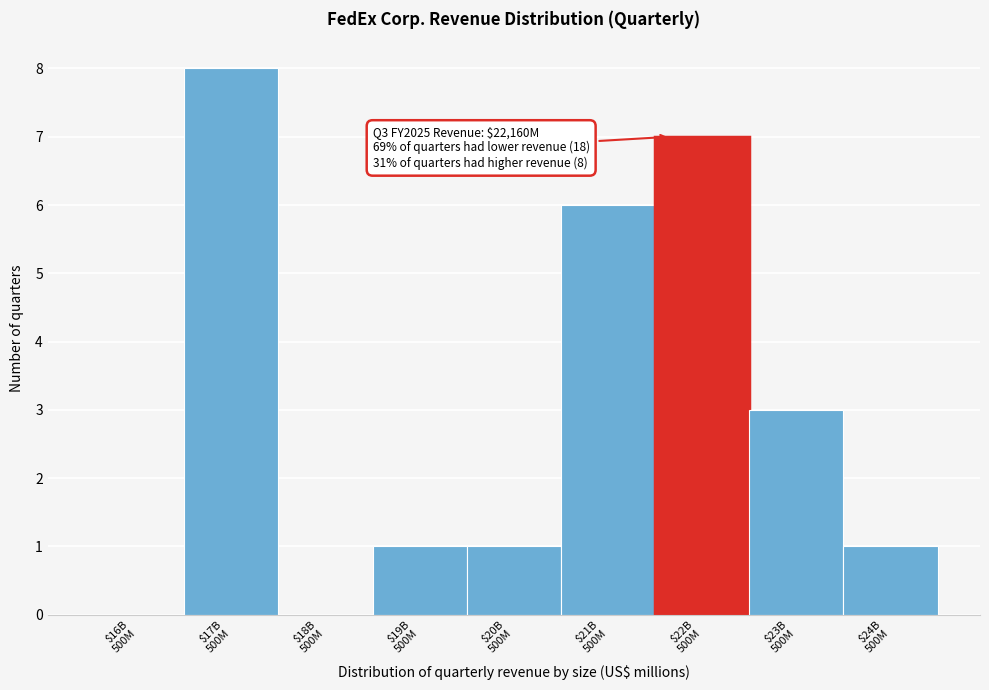

What is the maximum value shown in the chart?

8